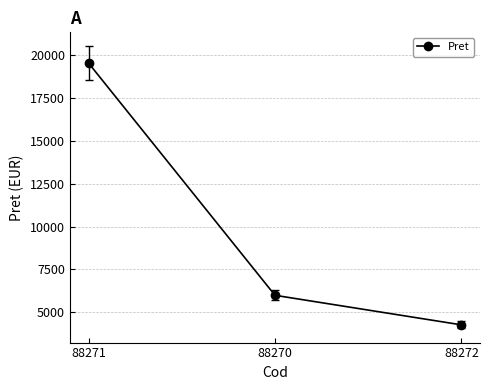

What value does the data have at 88271?

19551.5